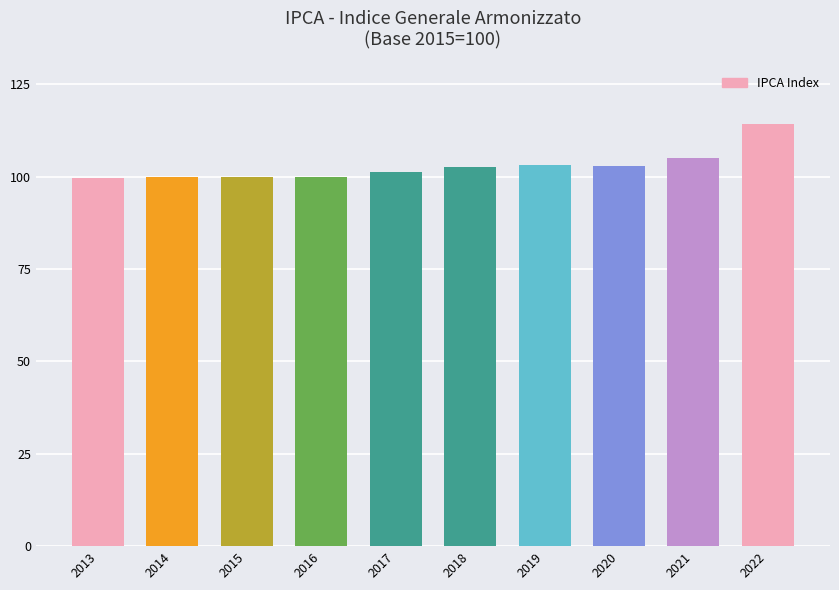

Is it true that the value at 2017 is 101.3?

True